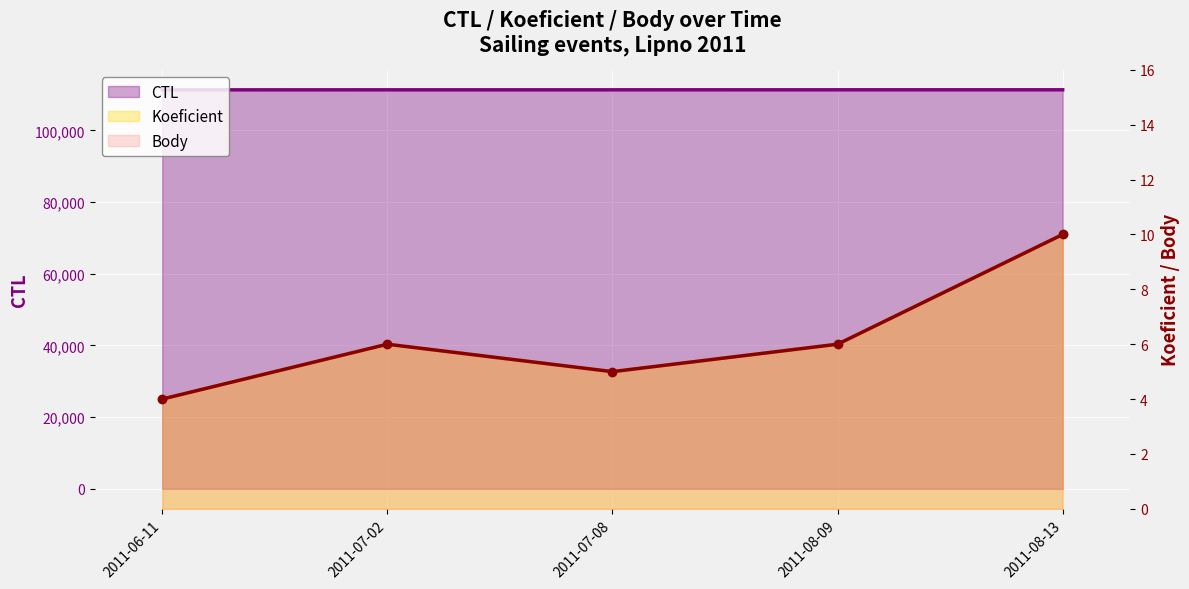

Rank the series at 2011-08-09 from highest to lowest value.

CTL, Koeficient, Body